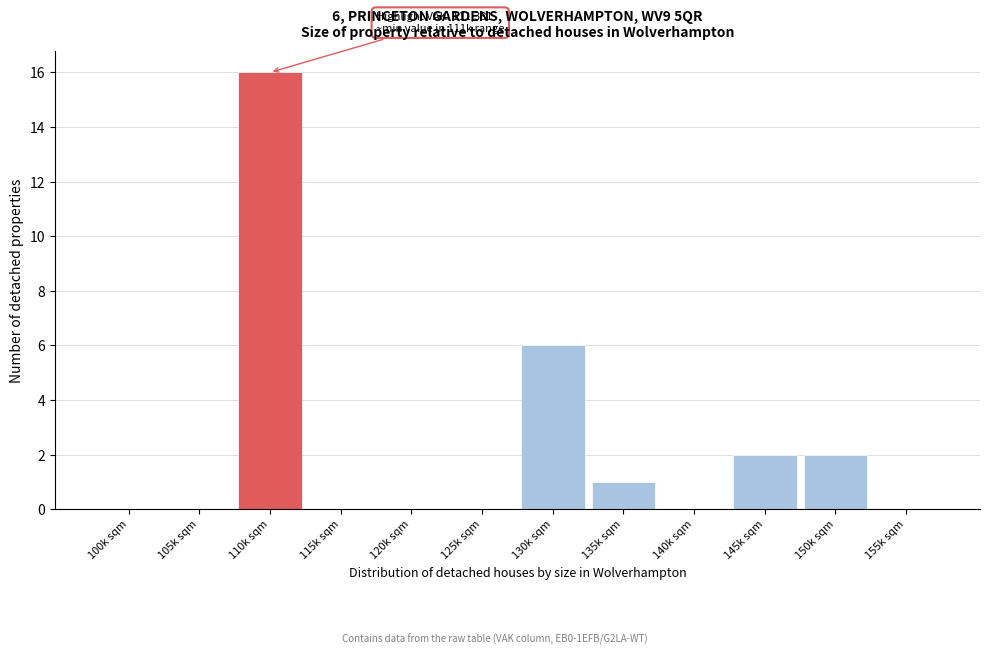

Reading left to right, what are all the values shown in this chart?

100k sqm=0	105k sqm=0	110k sqm=16	115k sqm=0	120k sqm=0	125k sqm=0	130k sqm=6	135k sqm=1	140k sqm=0	145k sqm=2	150k sqm=2	155k sqm=0